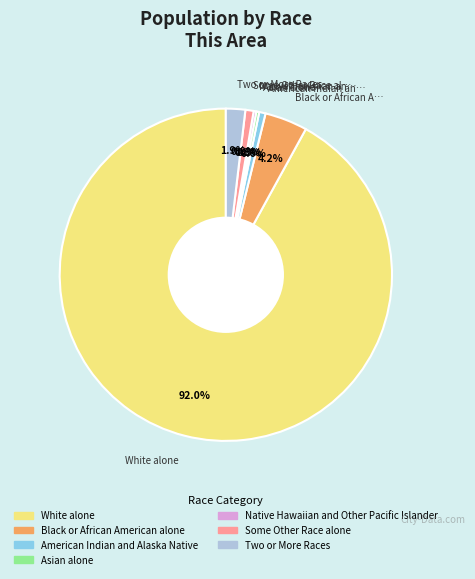

Do Some Other Race alone and Black or African American alone together represent more than half of the pie?

No